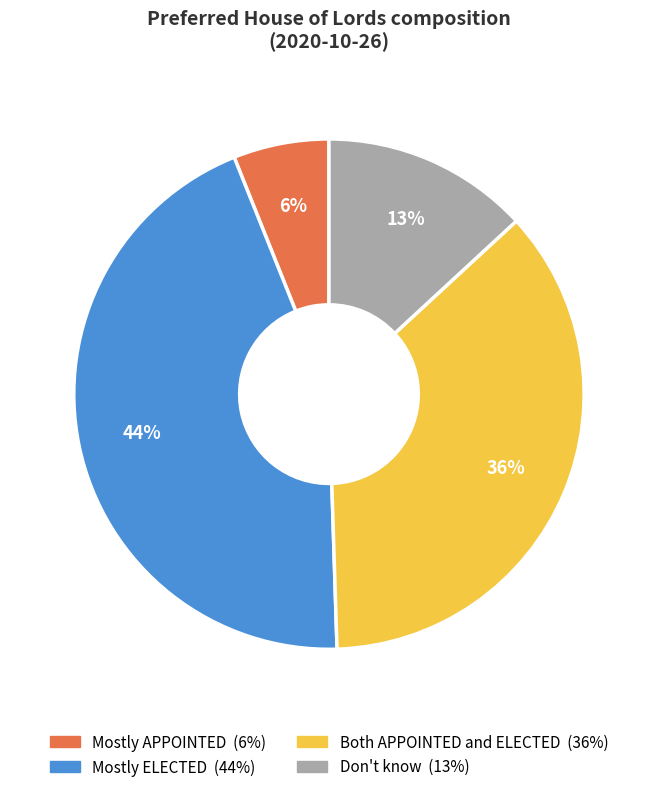

True or false: Mostly ELECTED accounts for 44% of the total.

True